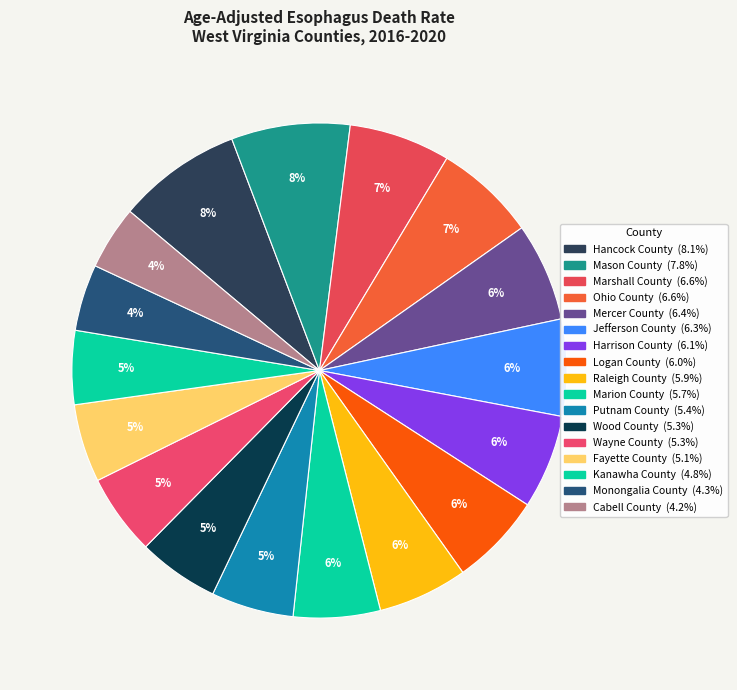

What percentage is the Hancock County slice, to the nearest percent?

8%